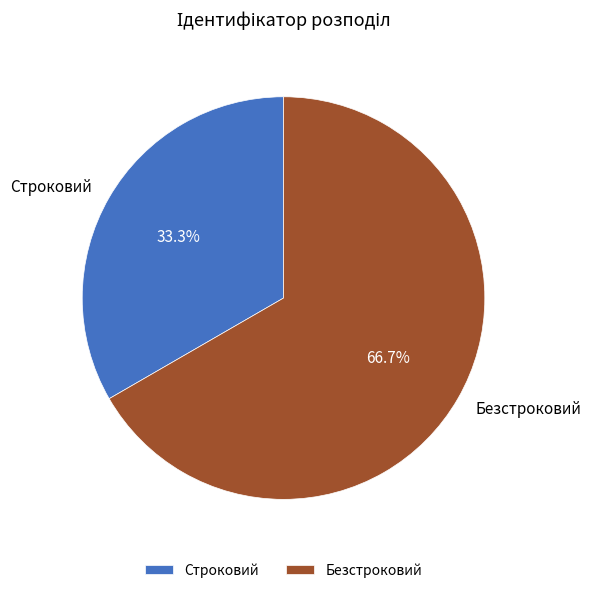

Which category has the biggest portion of the pie?

Безстроковий